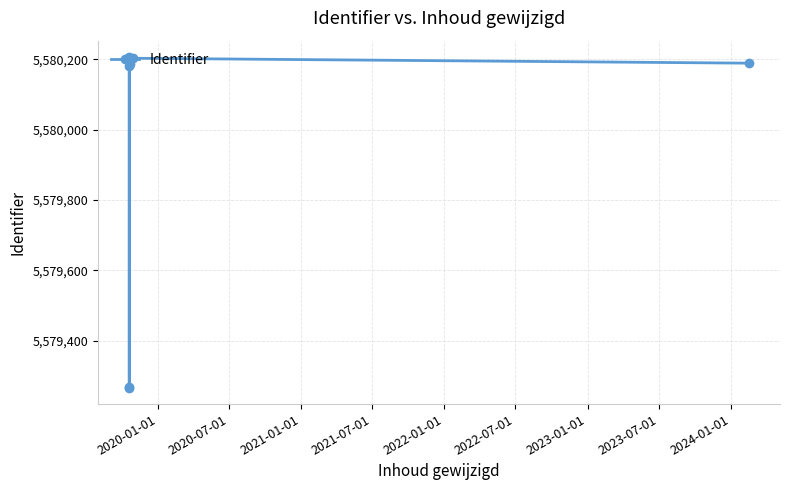

What is the difference between the maximum and second lowest values?

938